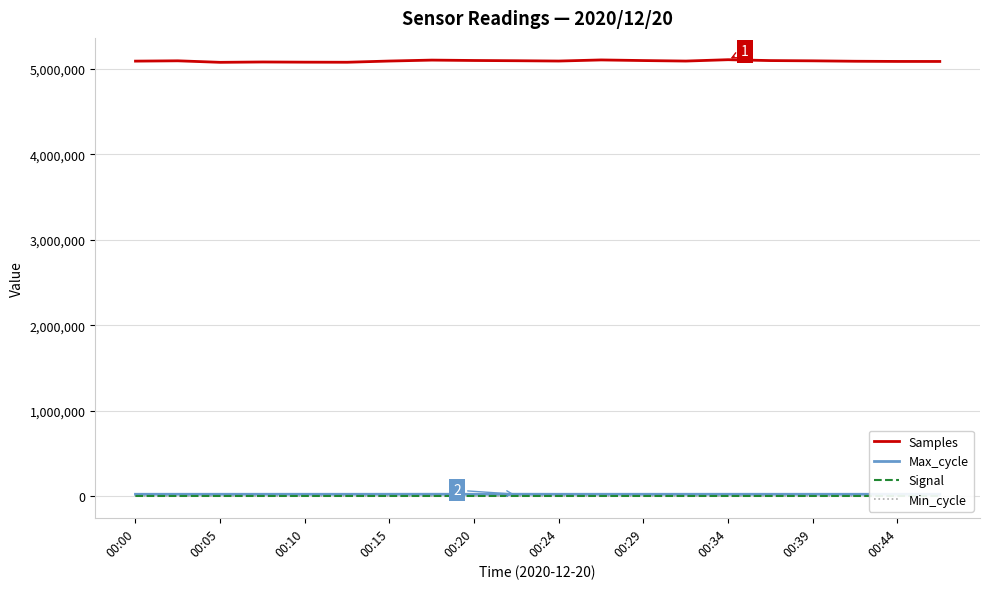

What is the difference between the maximum and minimum values in the Samples series?

30767